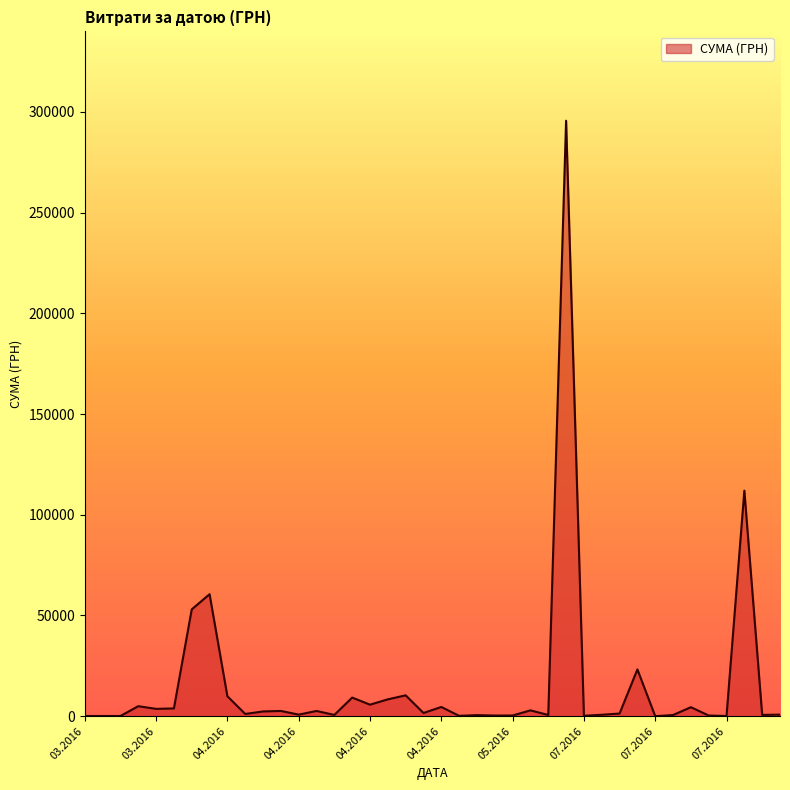

What is the maximum value shown in the chart?

295638.6